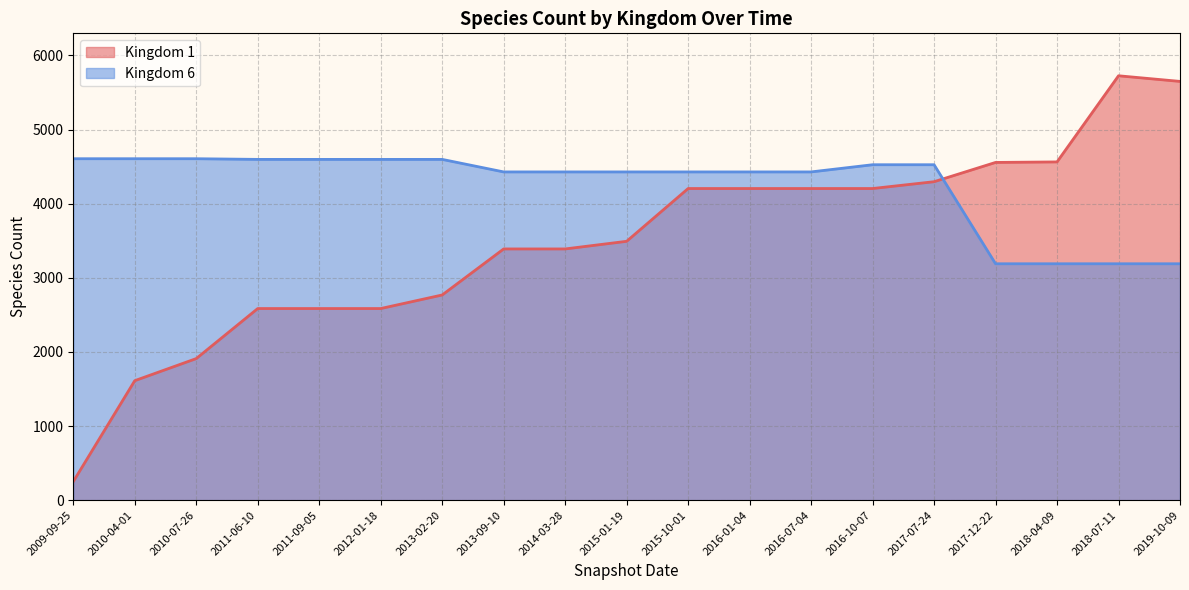

What is the label of the 2nd point from the right?

2018-07-11